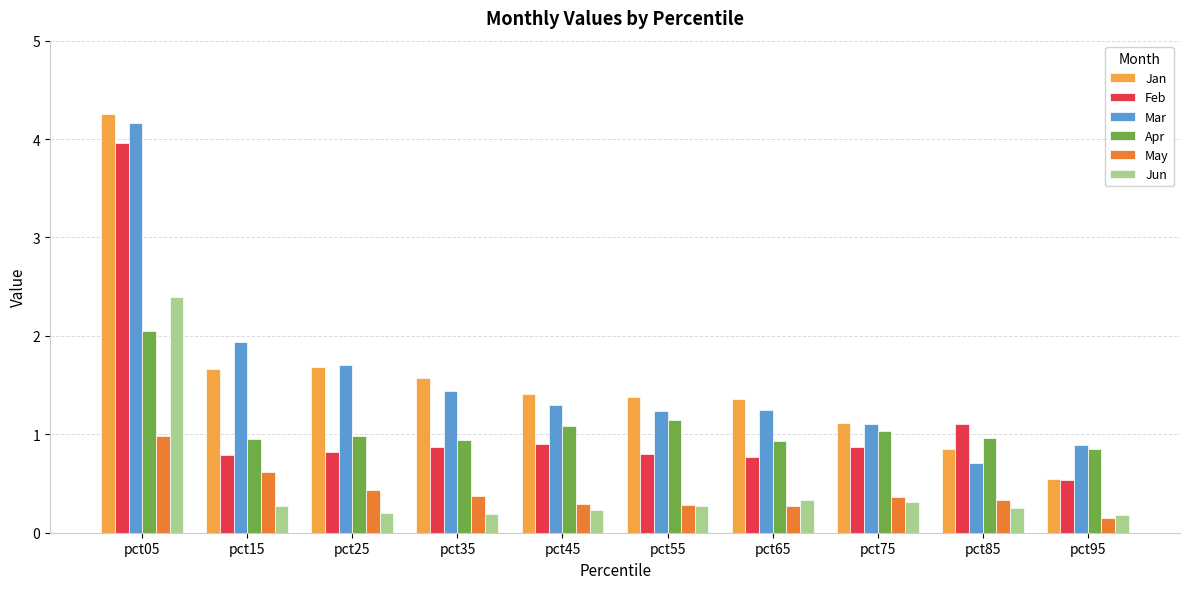

What is the difference between the maximum and minimum values in the May series?

0.8